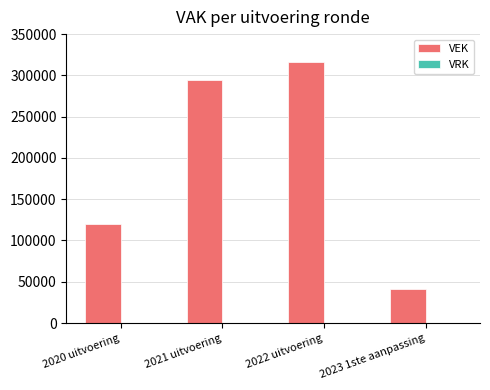

Reading left to right, what are all the values shown in this chart?

2020 uitvoering=120074	2021 uitvoering=294804	2022 uitvoering=316447	2023 1ste aanpassing=40677